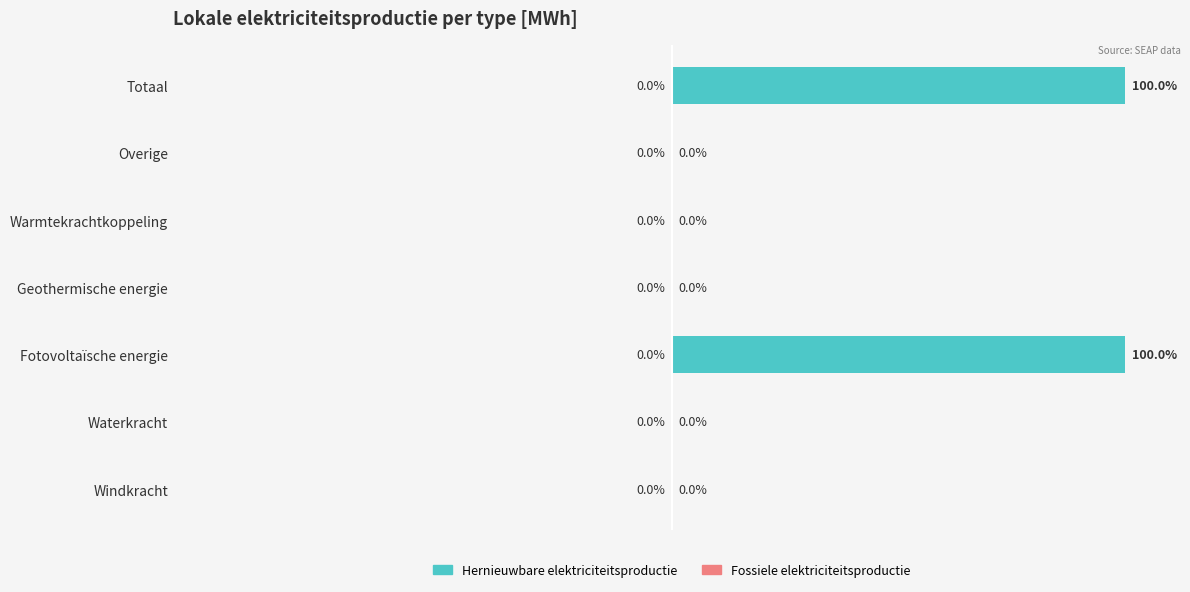

Between Waterkracht and Fotovoltaïsche energie, which is larger?

Fotovoltaïsche energie